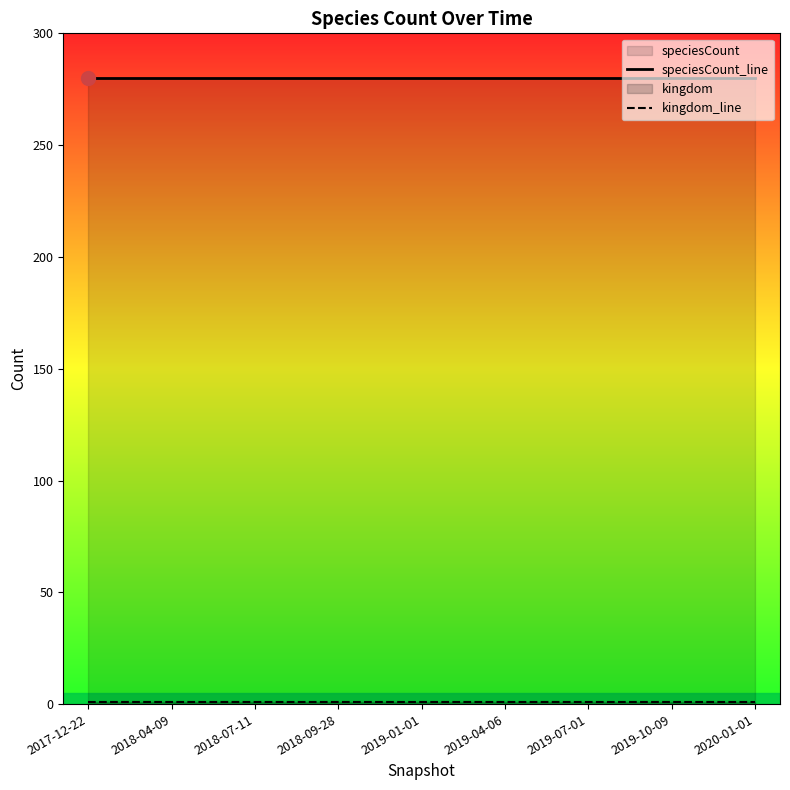

What is the value of the kingdom_line point at the 4th from the left?

1